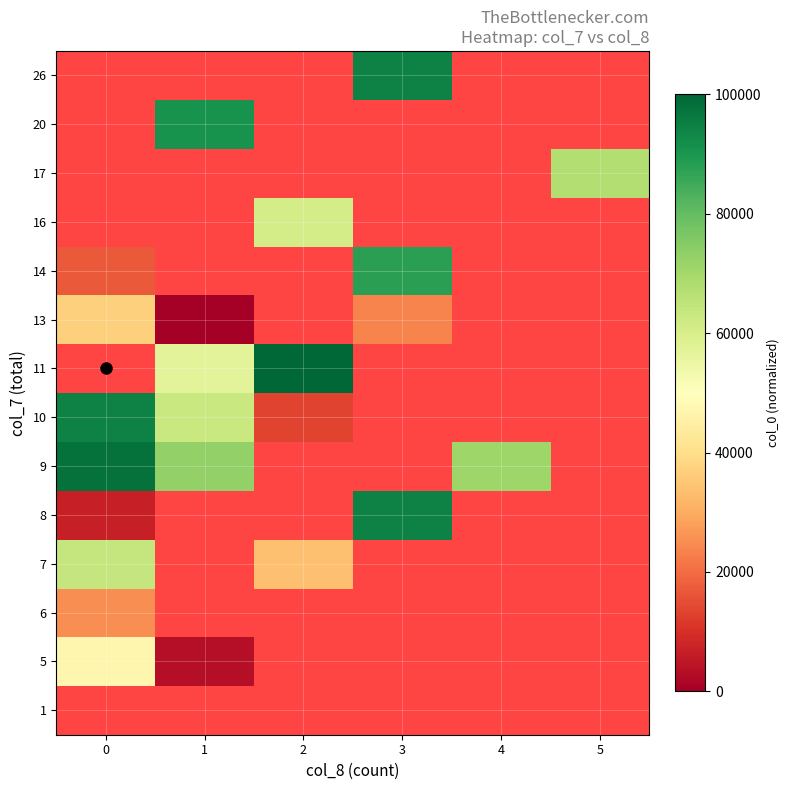

Which has a higher value, 3 or 5?

5